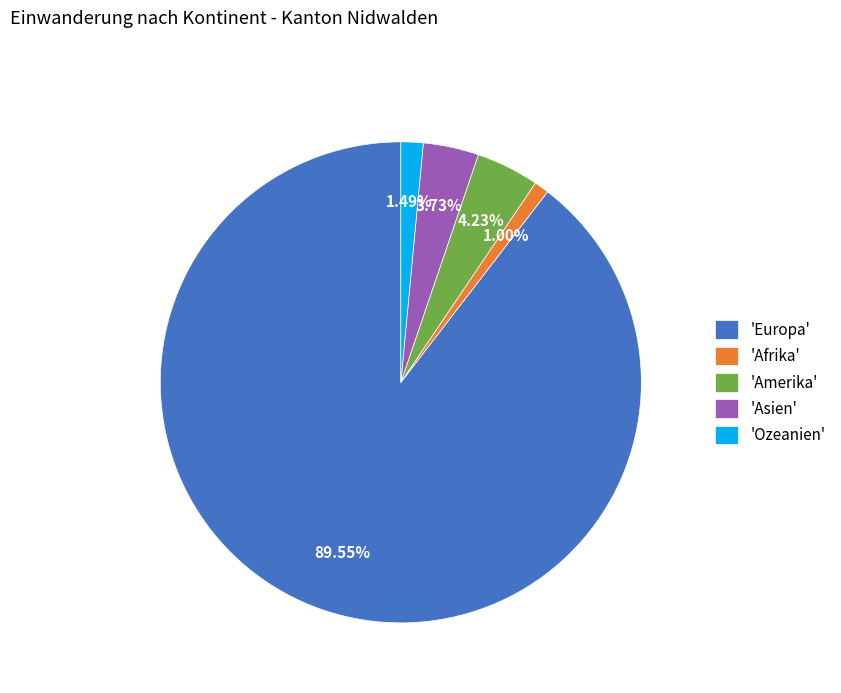

Is the sum of 'Europa' and 'Amerika' greater than half?

Yes